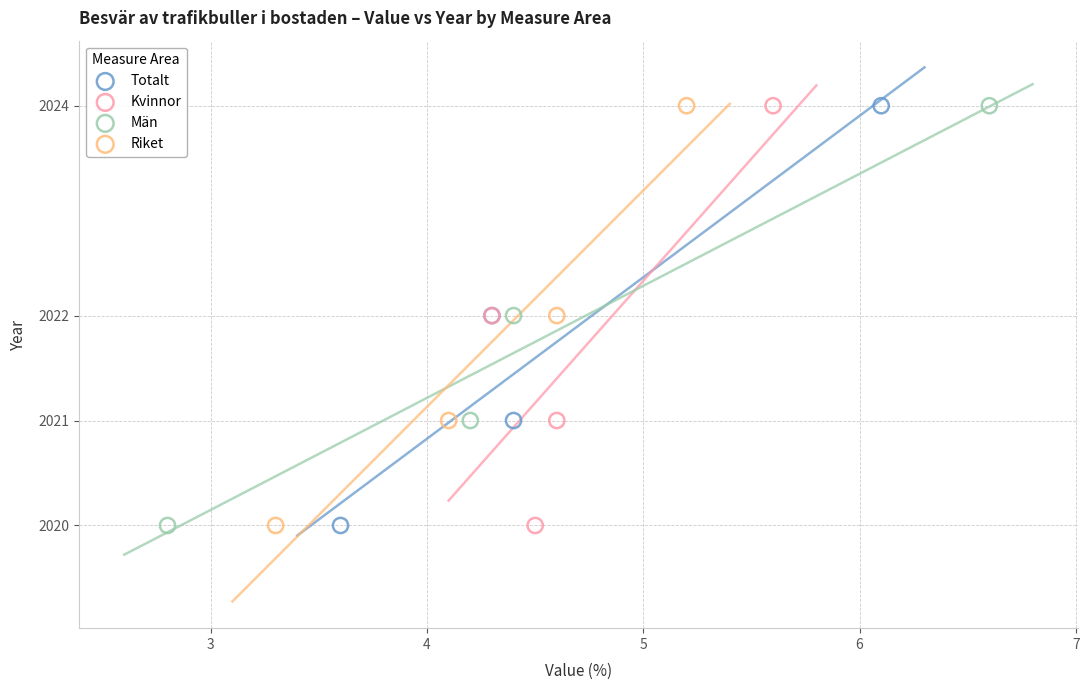

What are all the series names shown in the legend?

Totalt, Kvinnor, Män, Riket